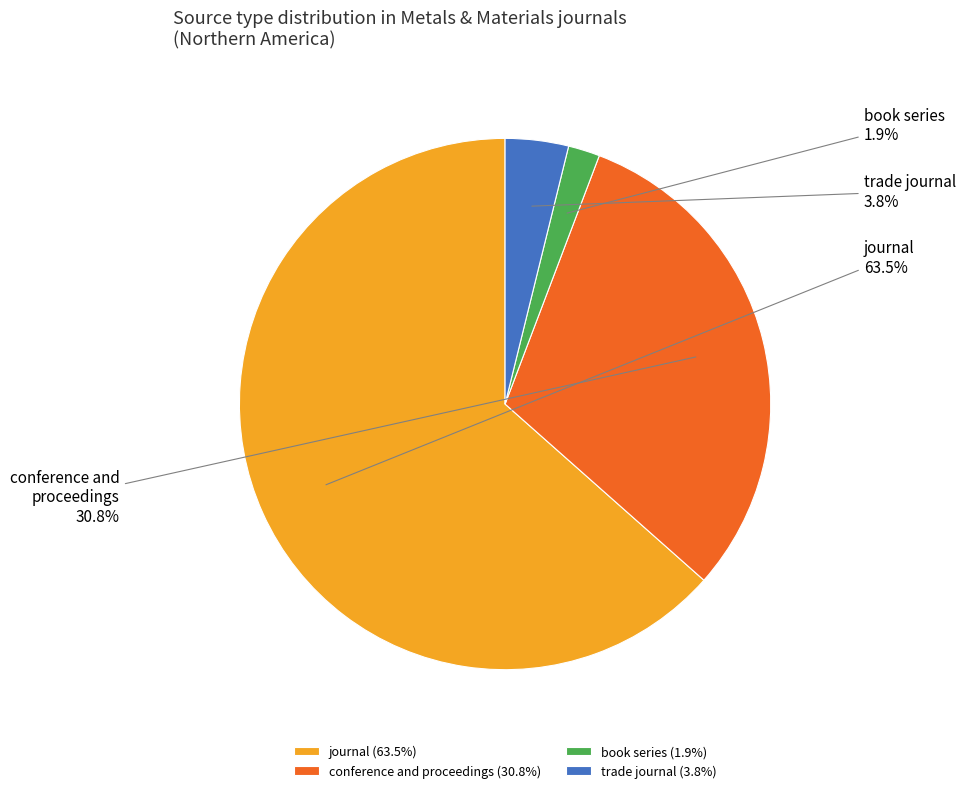

What is the largest slice in the pie chart?

journal